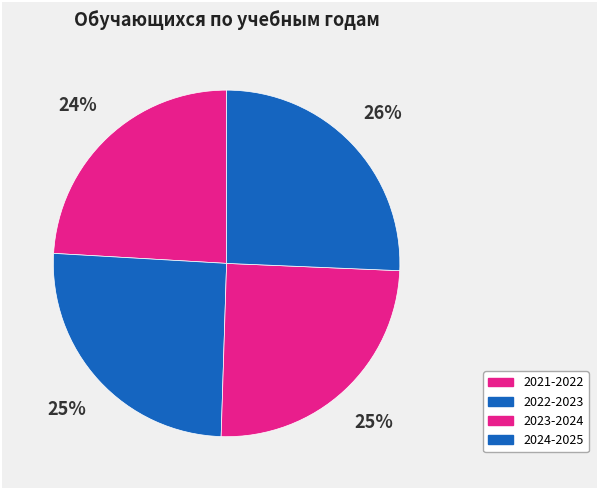

How many segments does this pie chart have?

4